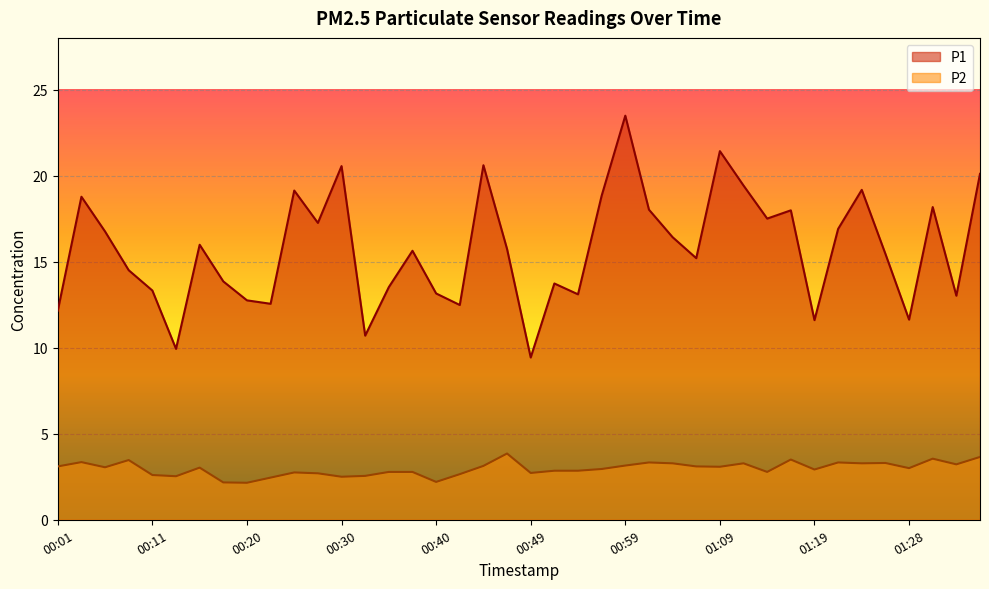

True or false: P2 and P1 intersect in this chart.

False